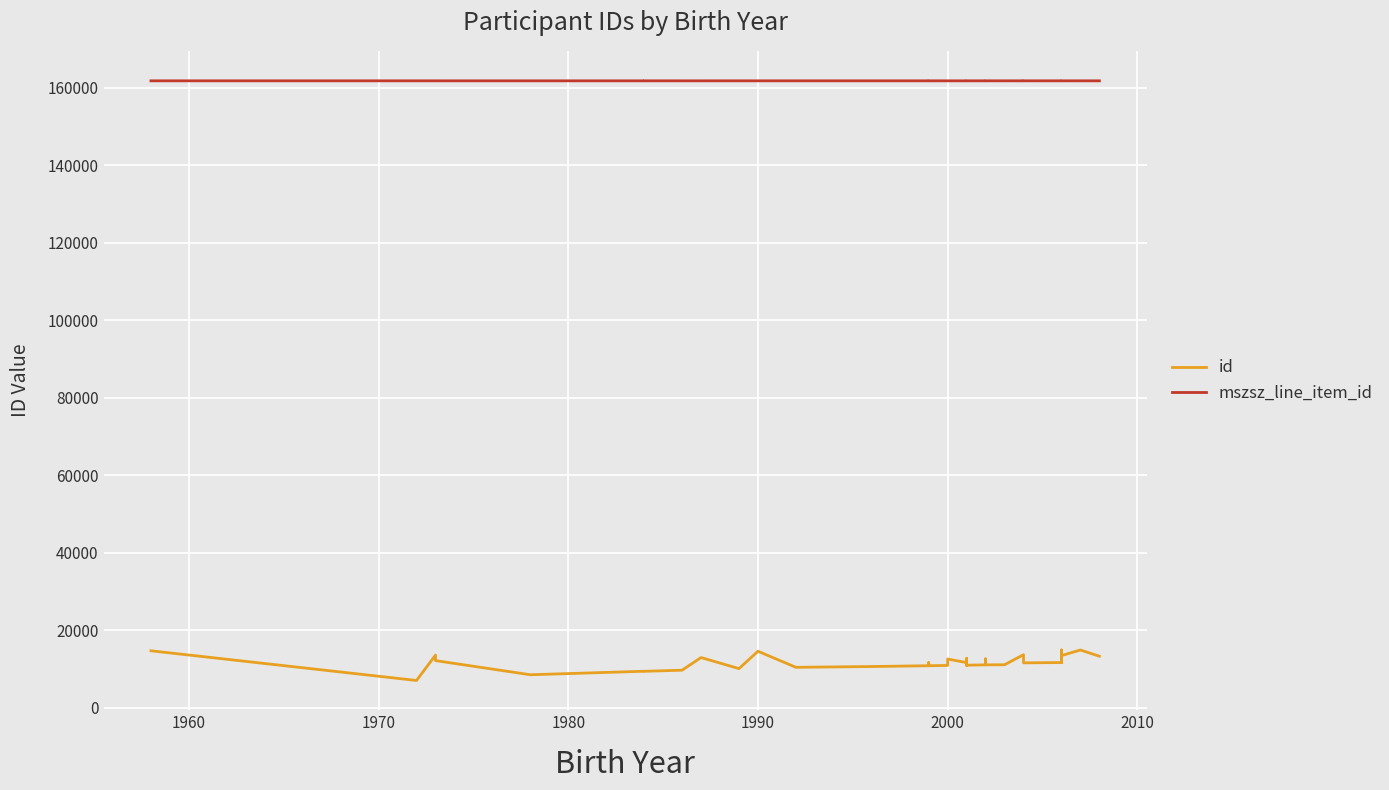

Which series has the largest total across all categories?

mszsz_line_item_id